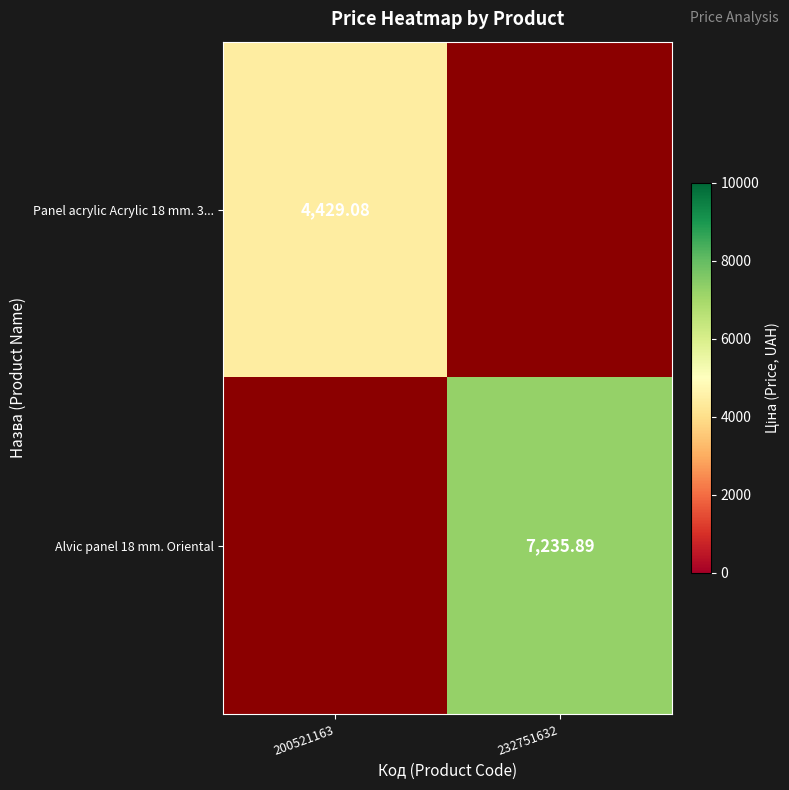

Count the number of data series in this chart.

2